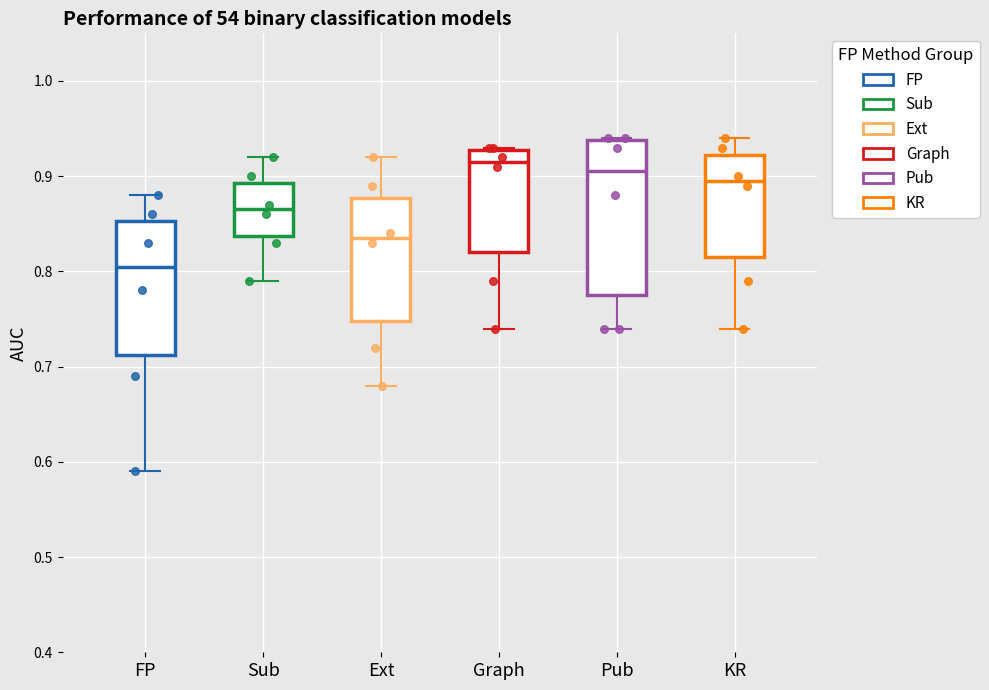

Reading left to right, transcribe this box plot: for each box, give where its median line is, the range the box spans, and where its two whiskers end, as read against the y-axis. The values are not printed on the chart, so give them approximately, as read against the axis.

FP: median 0.81, box 0.71 to 0.85, whiskers 0.59 to 0.88
Sub: median 0.87, box 0.84 to 0.89, whiskers 0.79 to 0.92
Ext: median 0.84, box 0.75 to 0.88, whiskers 0.68 to 0.92
Graph: median 0.92, box 0.82 to 0.93, whiskers 0.74 to 0.93
Pub: median 0.91, box 0.78 to 0.94, whiskers 0.74 to 0.94
KR: median 0.90, box 0.82 to 0.92, whiskers 0.74 to 0.94